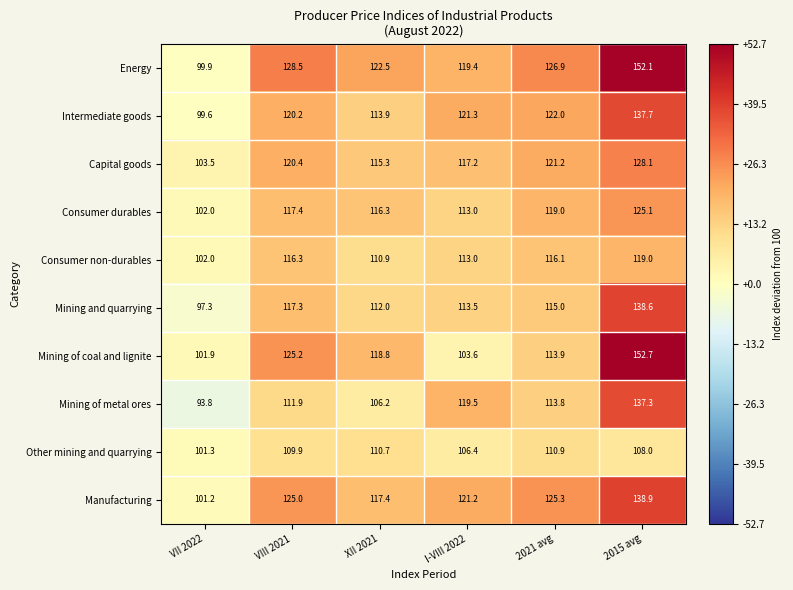

Is it true that Mining of metal ores equals 137.3 at 2015 avg?

True